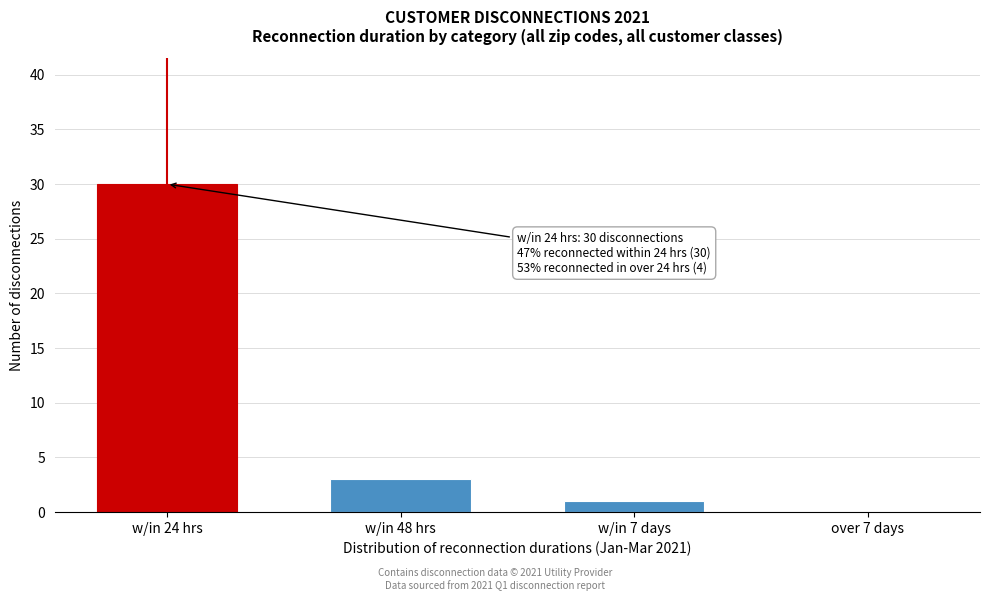

Reading left to right, extract all data points from this chart.

w/in 24 hrs=30	w/in 48 hrs=3	w/in 7 days=1	over 7 days=0